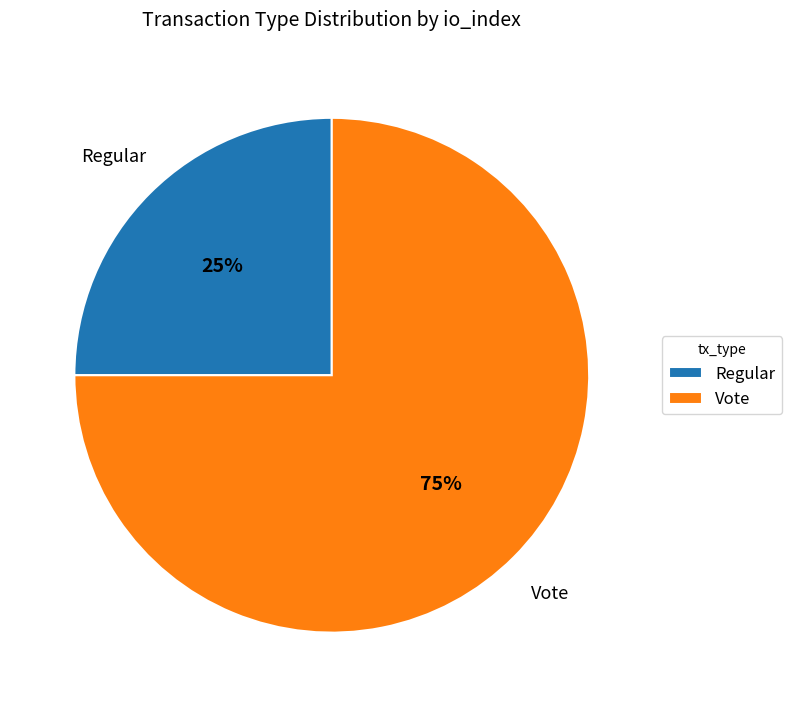

What percentage is the Regular slice, to the nearest percent?

25%